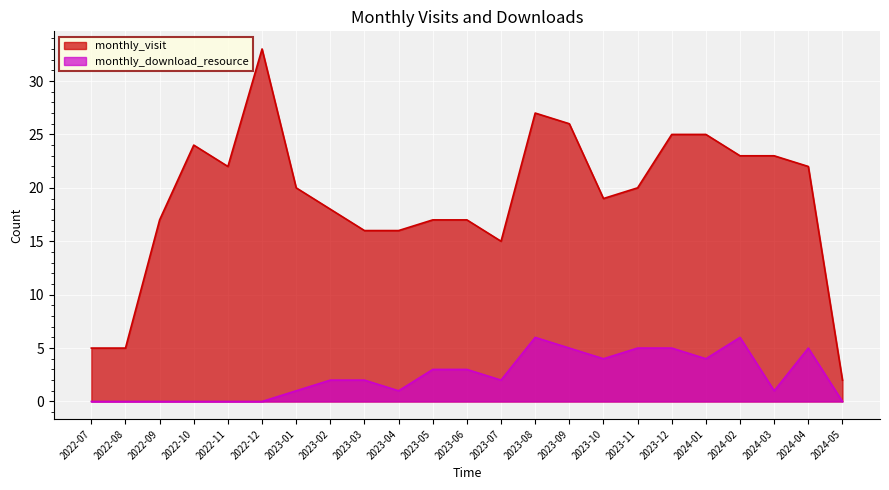

What is the label of the 18th point from the right?

2022-12